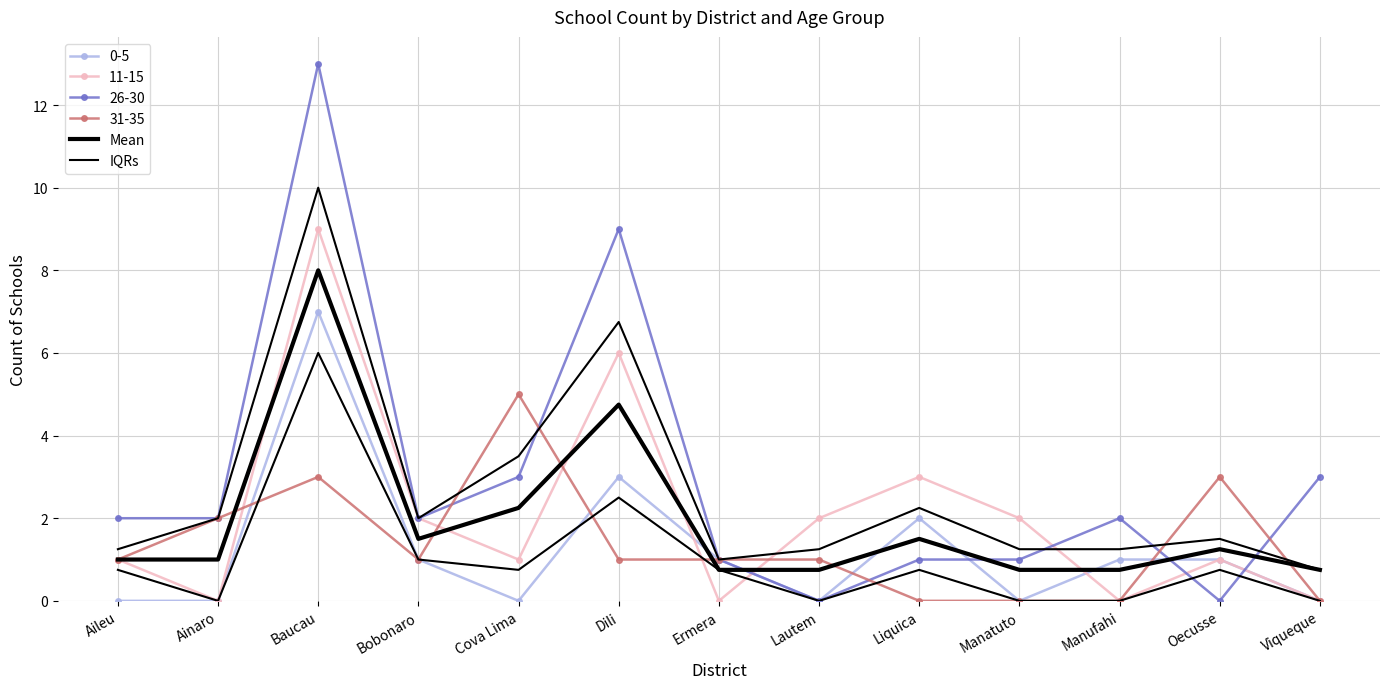

At which category does IQRs reach its first local peak?

Baucau